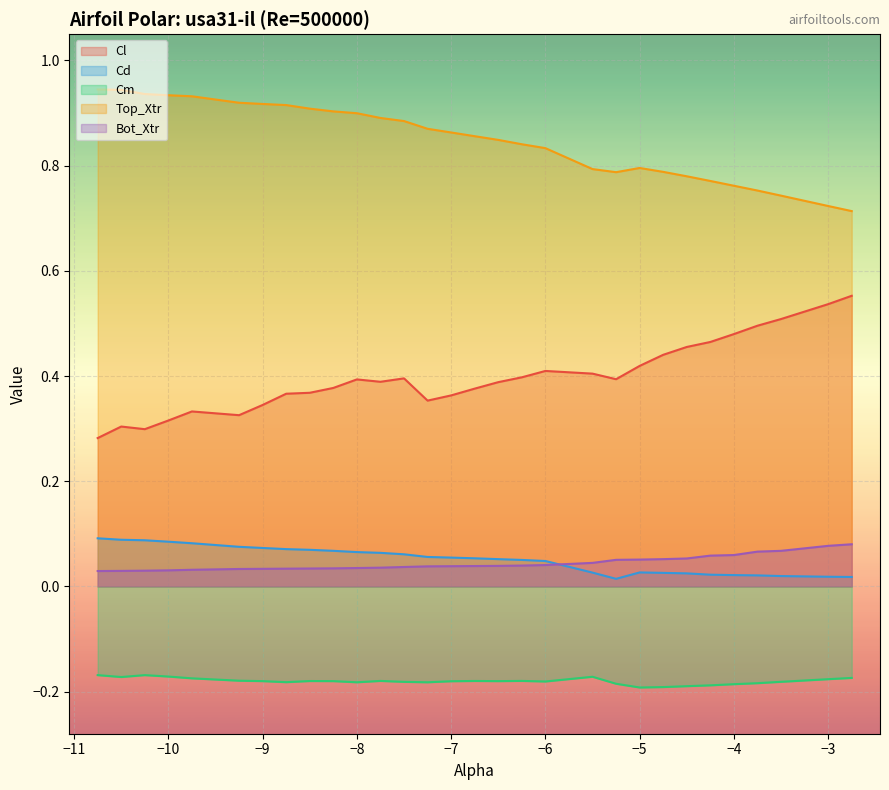

How many lines are shown in the chart?

5